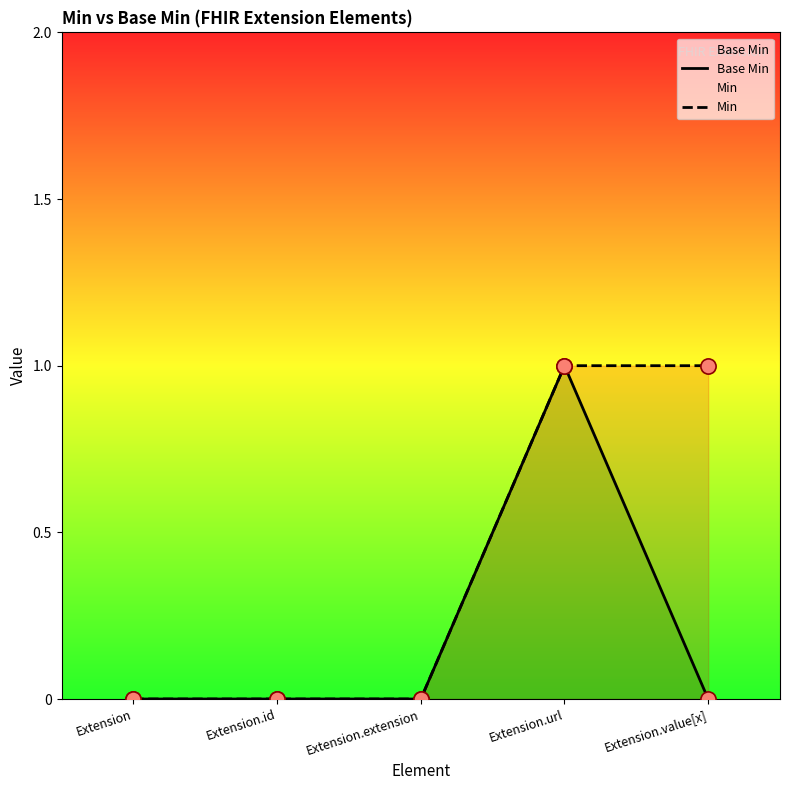

Which series reaches the maximum Y coordinate?

Base Min